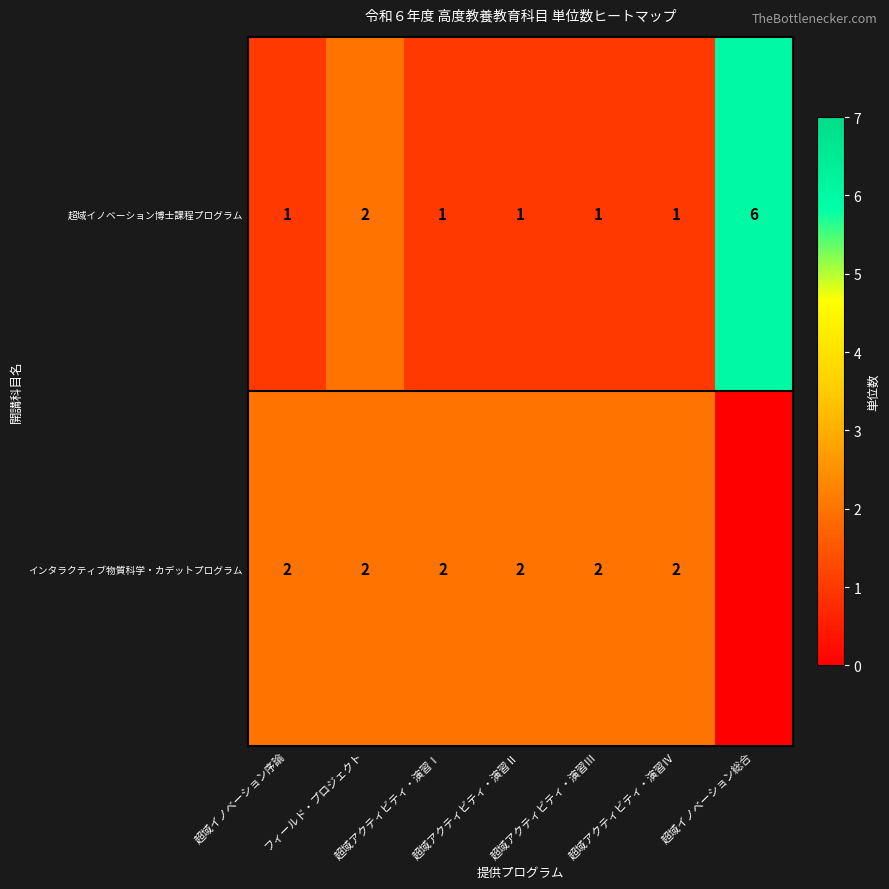

Rank the series at 超域イノベーション序論 from lowest to highest value.

超域イノベーション博士課程プログラム, インタラクティブ物質科学・カデットプログラム